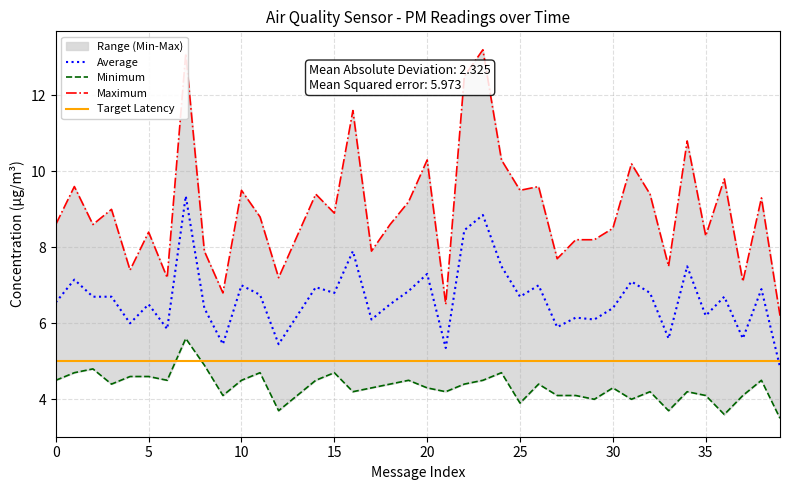

Is it true that Average equals 6.4 at 30?

True